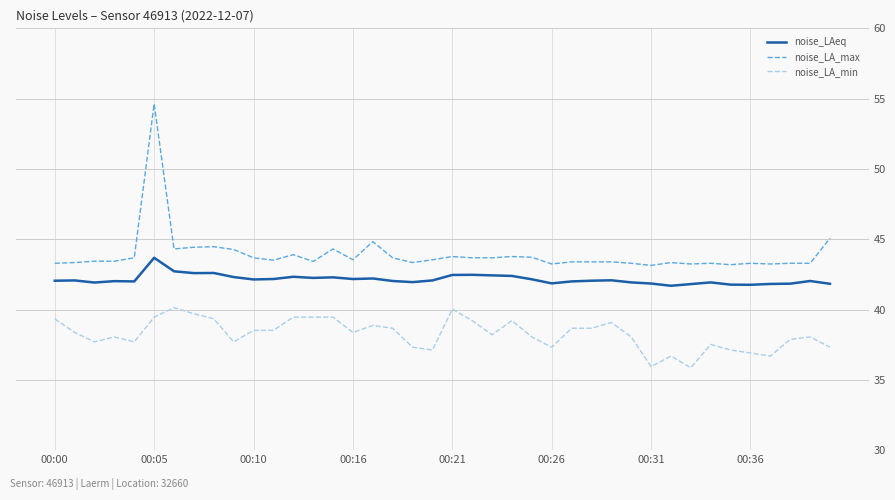

How many categories are shown in the chart?

40